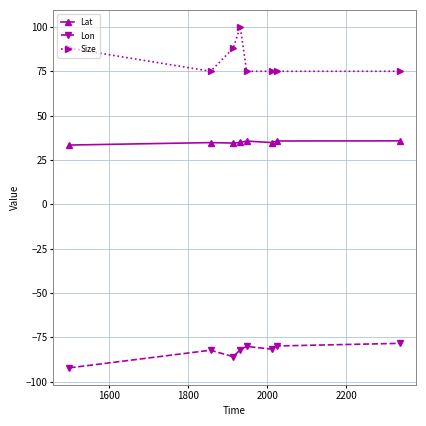

Rank the series by their average value, from highest to lowest.

Size, Lat, Lon